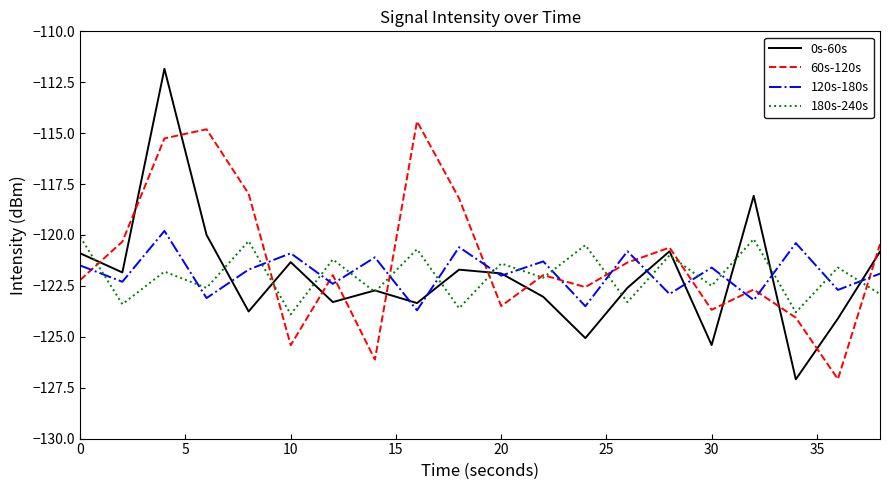

What is the lowest value of the 180s-240s series?

-123.9